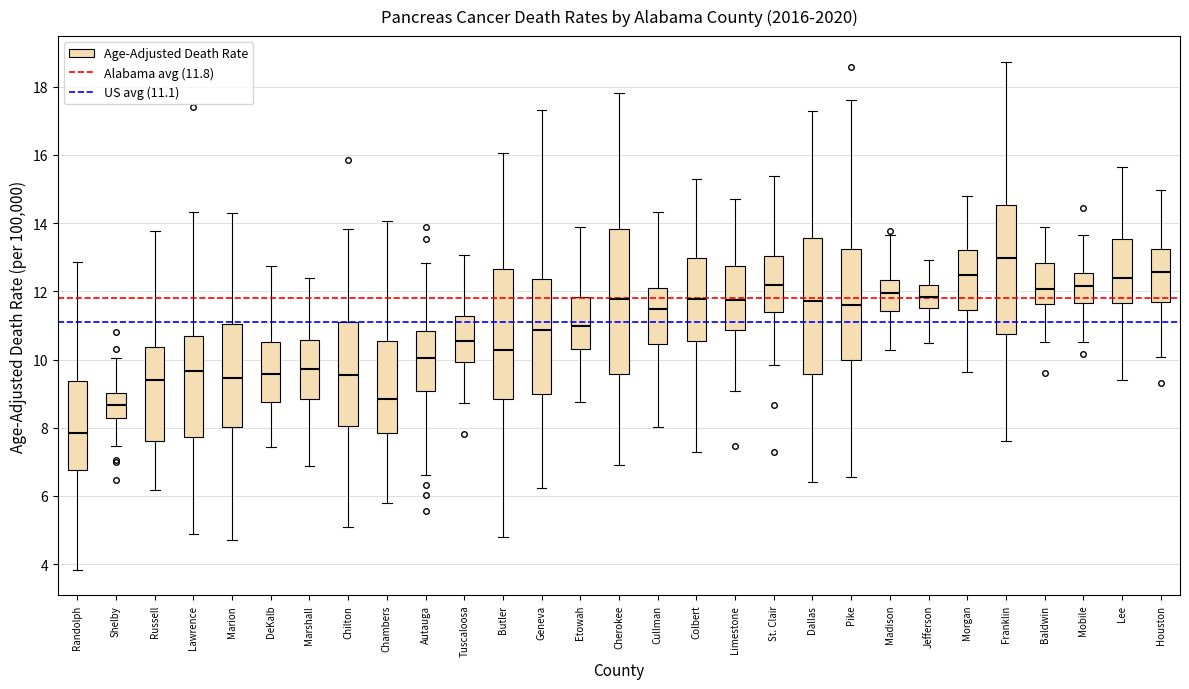

Comparing the boxes themselves (not the whiskers), which one is the tallest?

Cherokee